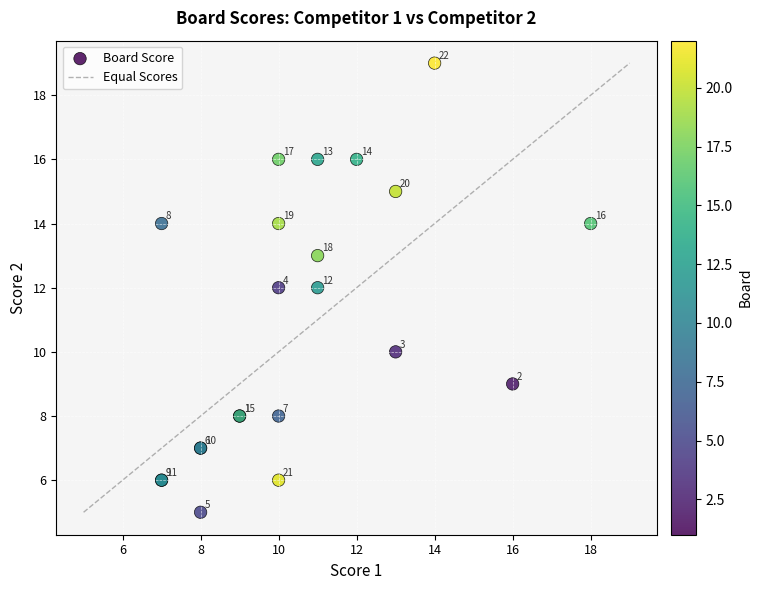

What Y value in the scatter plot is closest to 12?

12